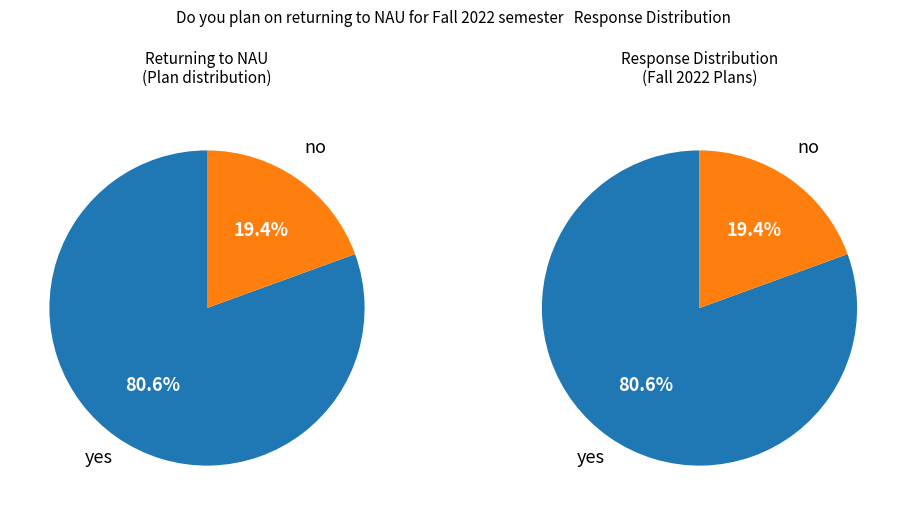

What is the change in value from yes to no?

-22